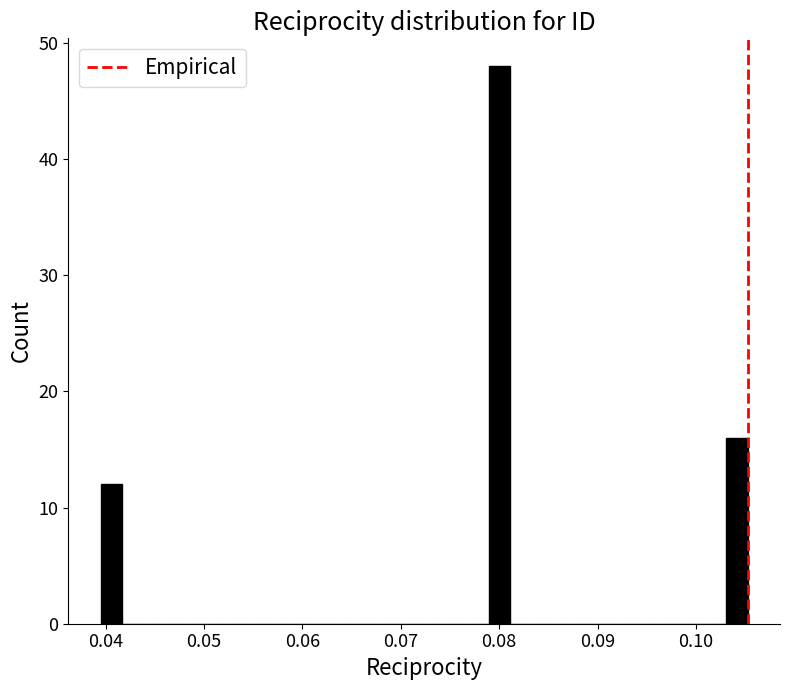

Read against the x-axis, roughly where is the centre of the tallest bar?

0.080